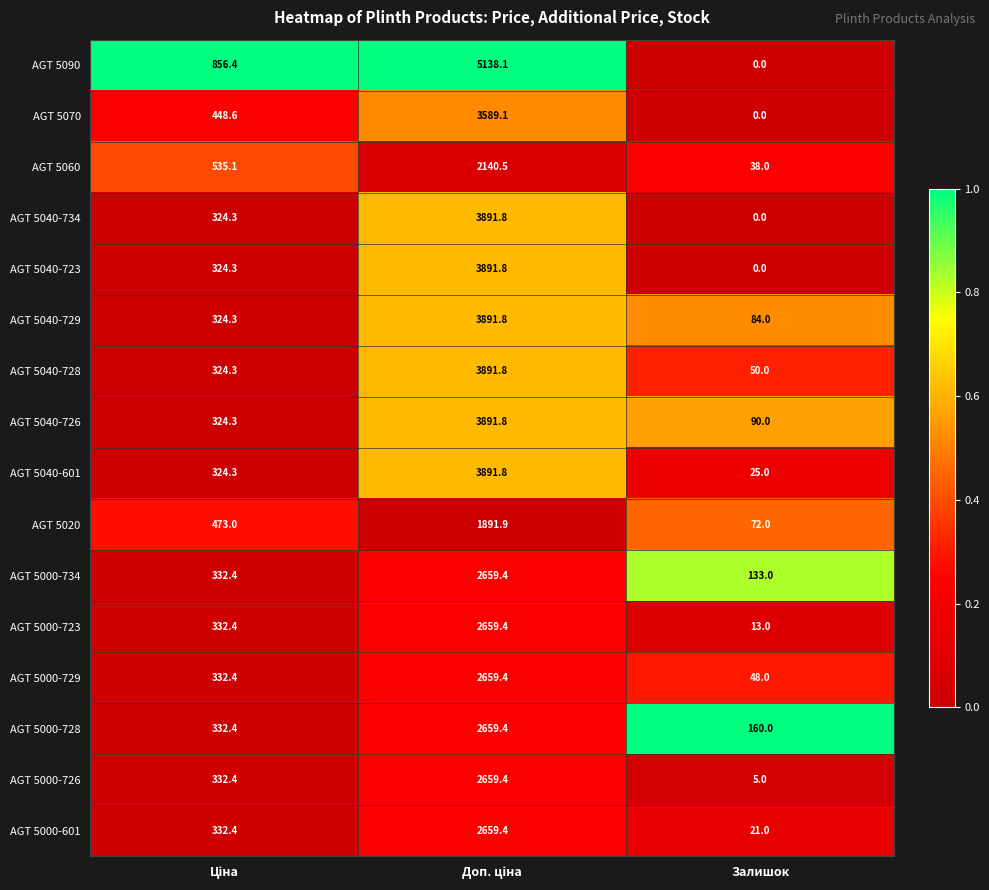

What is the difference between the second highest and minimum values in the AGT 5040-723 series?

324.3